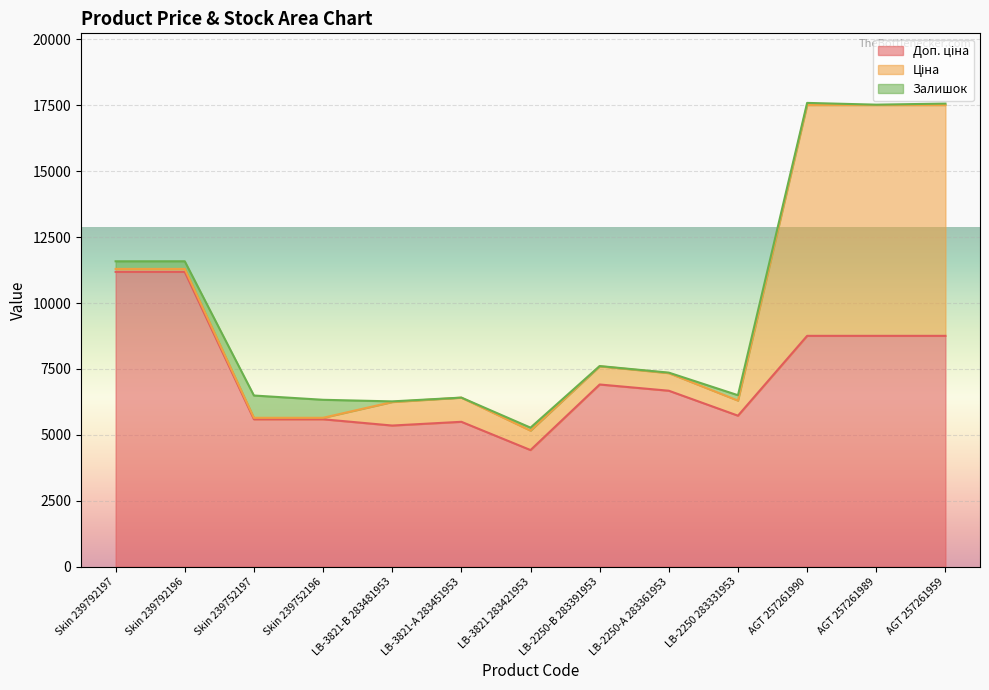

In Доп. ціна, how many points are higher than both neighbors (excluding endpoints)?

2